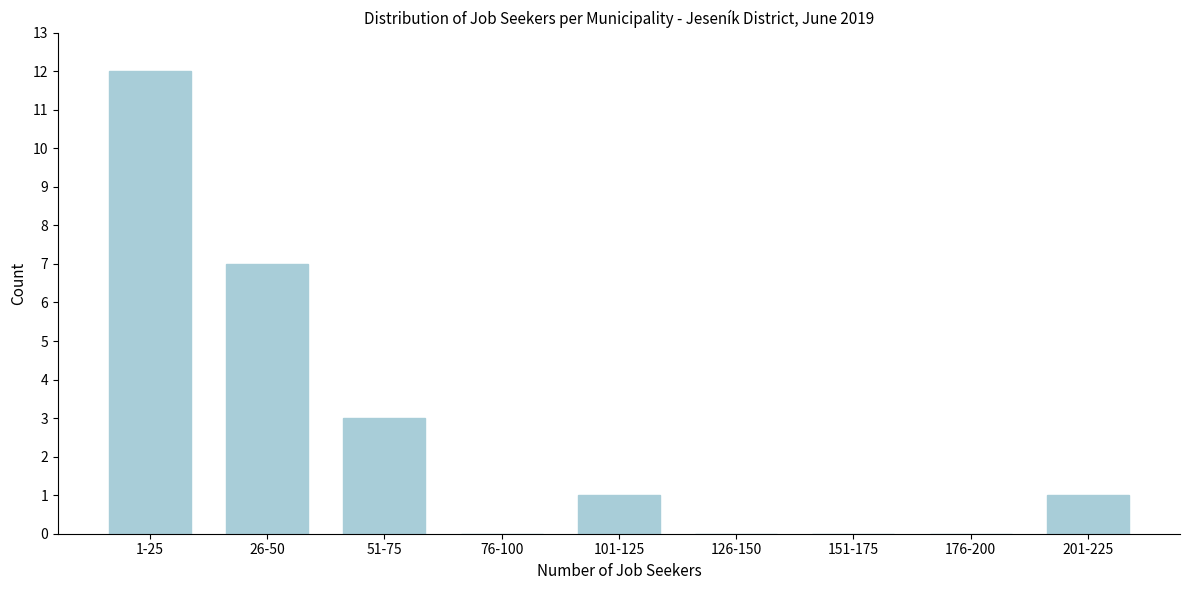

Reading left to right, list all the values displayed in this chart.

1-25=12	26-50=7	51-75=3	76-100=0	101-125=1	126-150=0	151-175=0	176-200=0	201-225=1